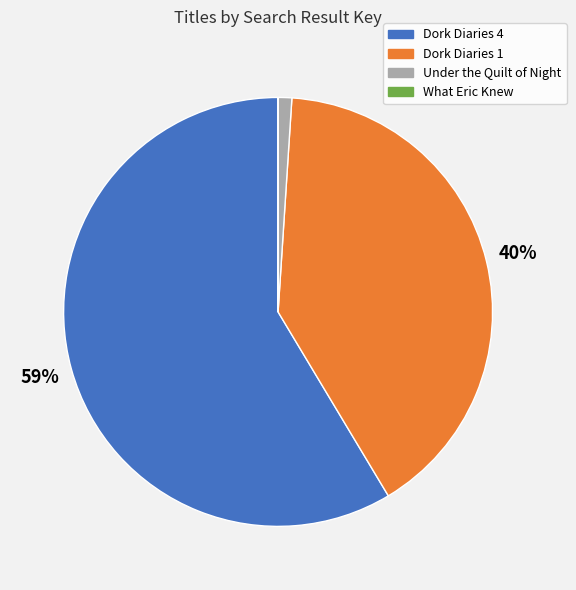

To the nearest percent, what percentage of the pie is Dork Diaries 4?

59%